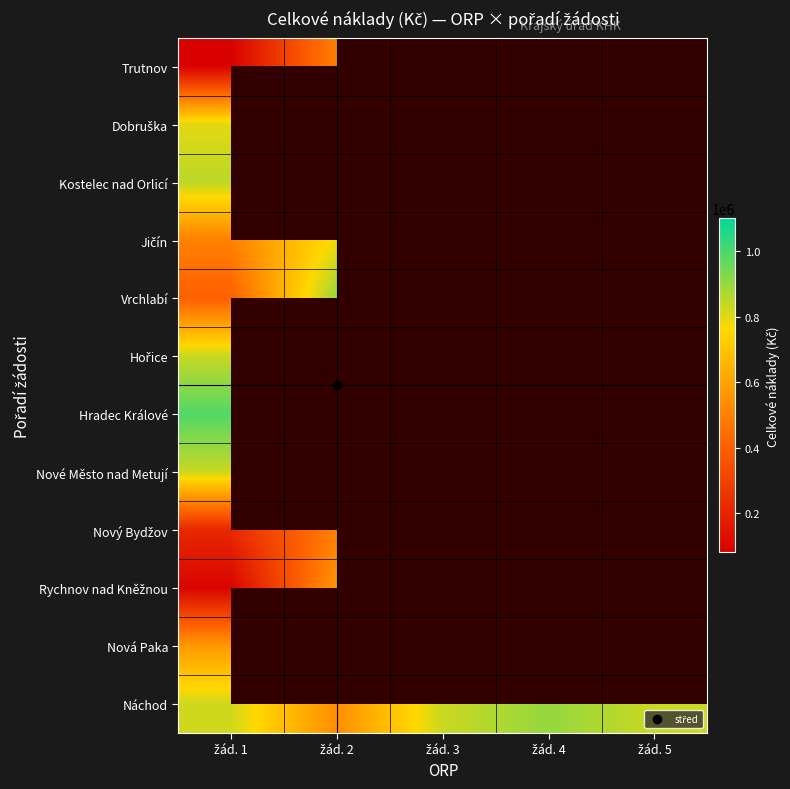

The value of Hradec Králové at žád. 1 is 989400.0. True or false?

True